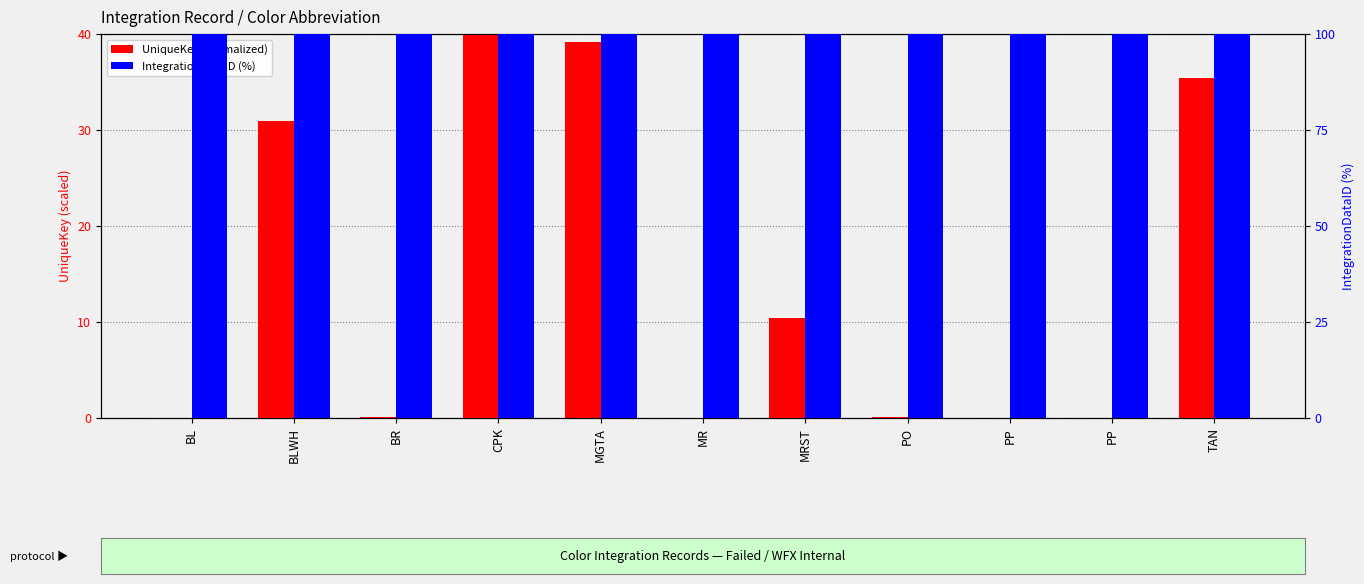

Reading right to left, list all the values displayed in this chart.

UniqueKey (normalized): 35.4	0.0	0.0	0.1	10.4	0.0	39.1	40.0	0.1	30.9	0.0
IntegrationDataID (%): 100.0	100.0	100.0	100.0	100.0	100.0	100.0	100.0	100.0	100.0	100.0